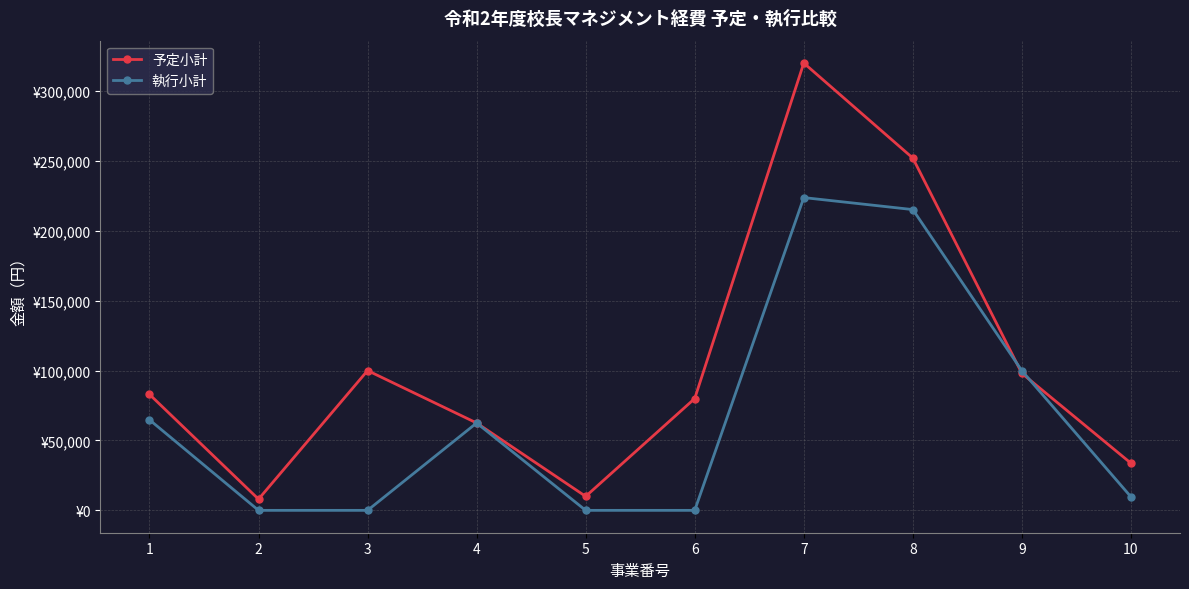

Is this an area chart (filled region under the line)?

No